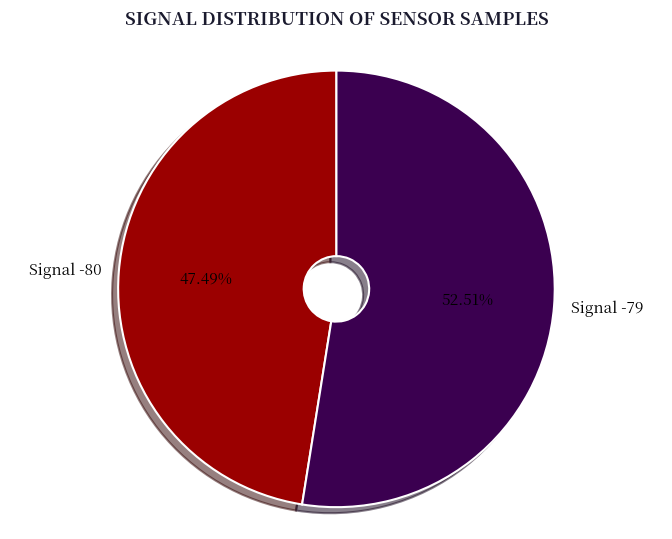

What is the majority slice?

Signal -79